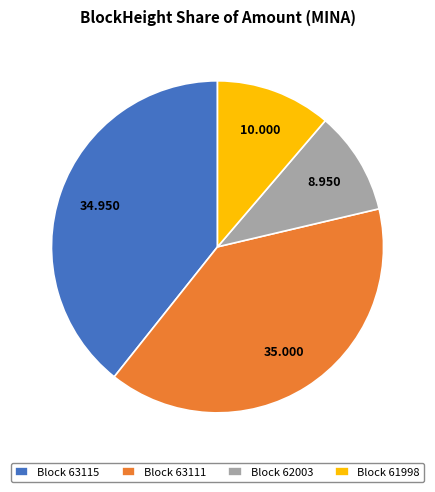

Combined, do Block 63115 and Block 62003 account for over 50%?

No